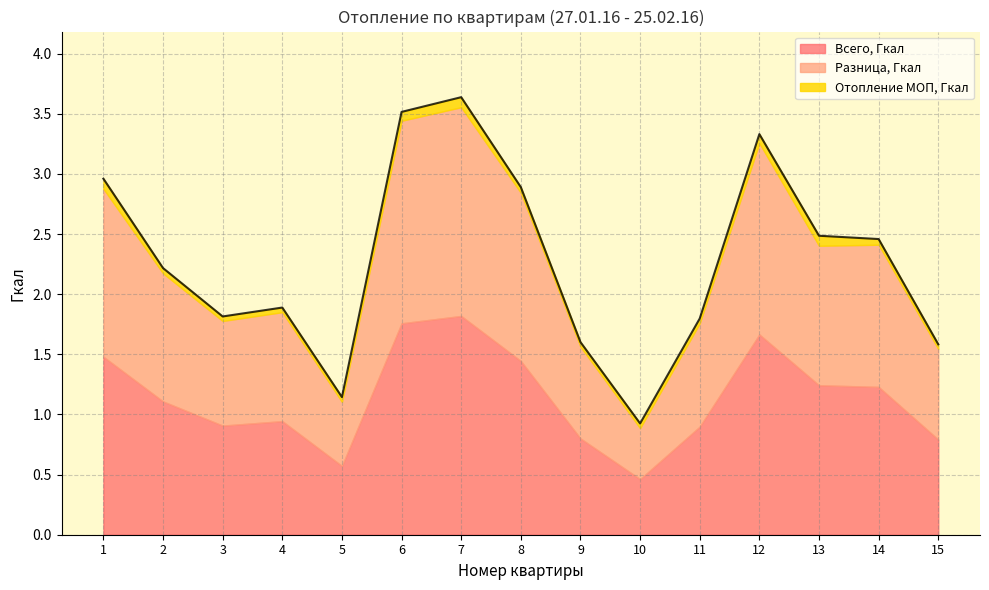

True or false: Отопление МОП, Гкал and Всего, Гкал cross at least once.

False